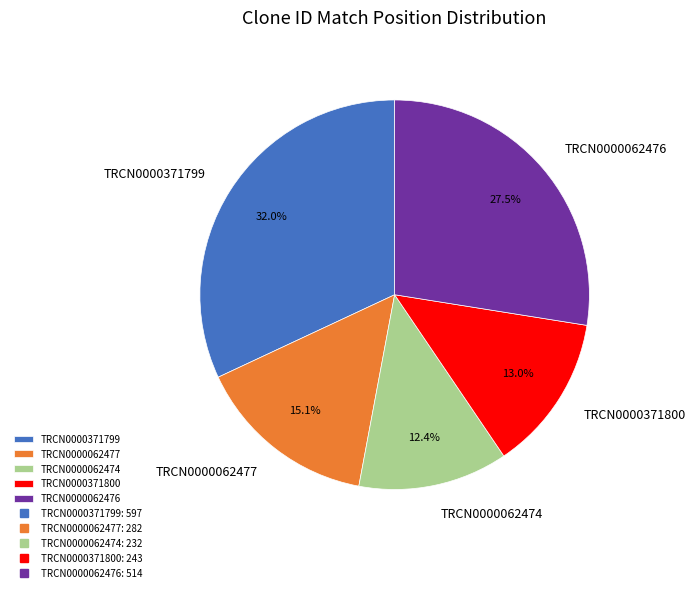

To the nearest percent, what is the difference between the largest and smallest slice percentages?

20%